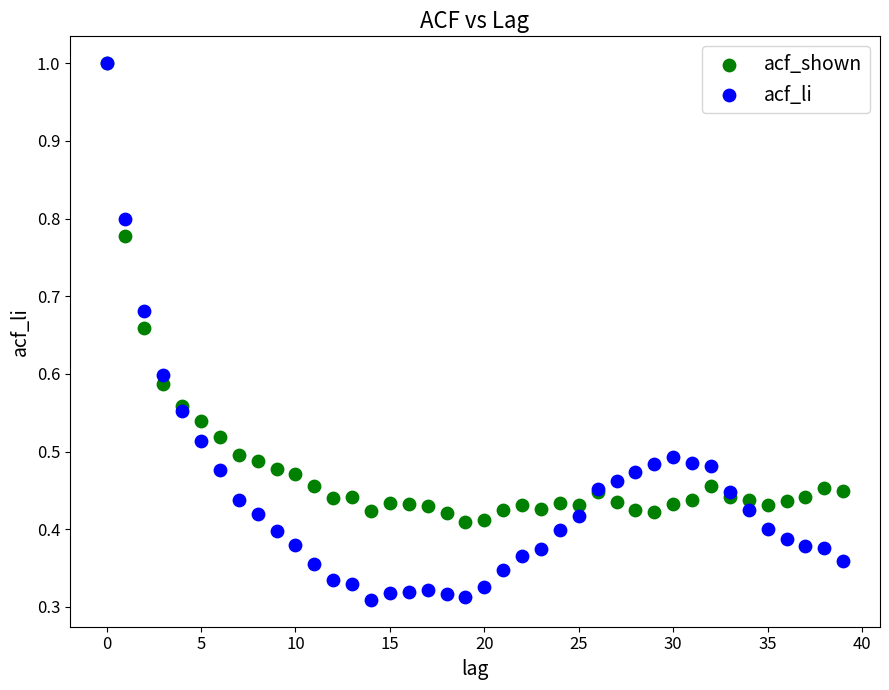

Which series has the largest Y range (max minus min)?

acf_li